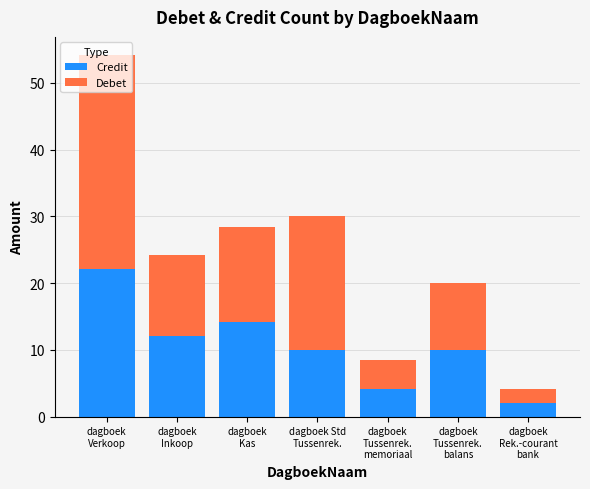

What is the difference between the second highest and minimum values in the Credit series?

12.1